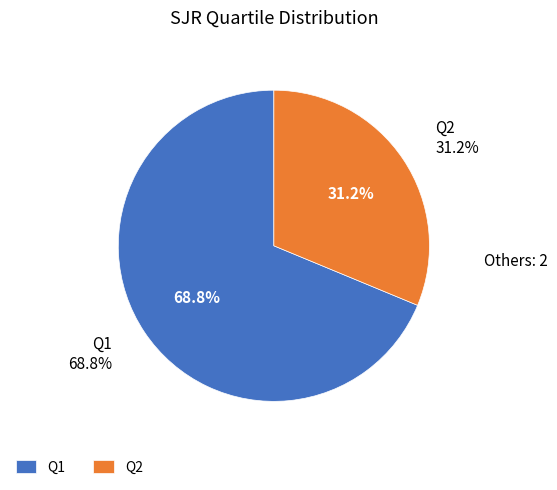

Does any single category account for the majority?

Yes